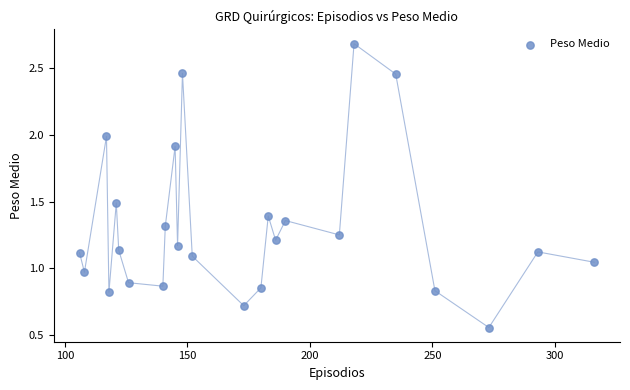

What is the range of Y values (max minus min)?

2.1